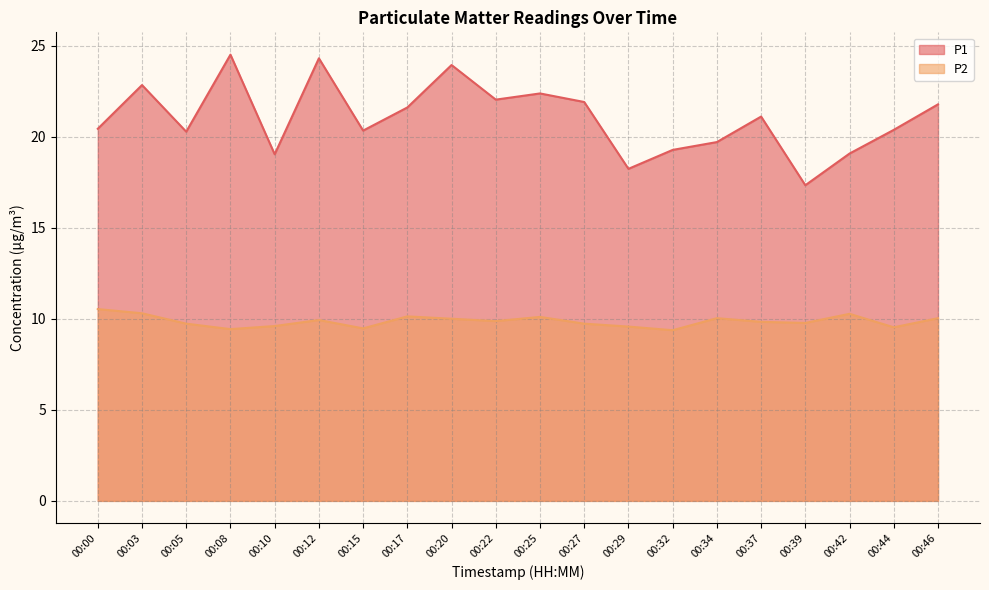

What is the approximate value of P2 at 00:08?

9.4